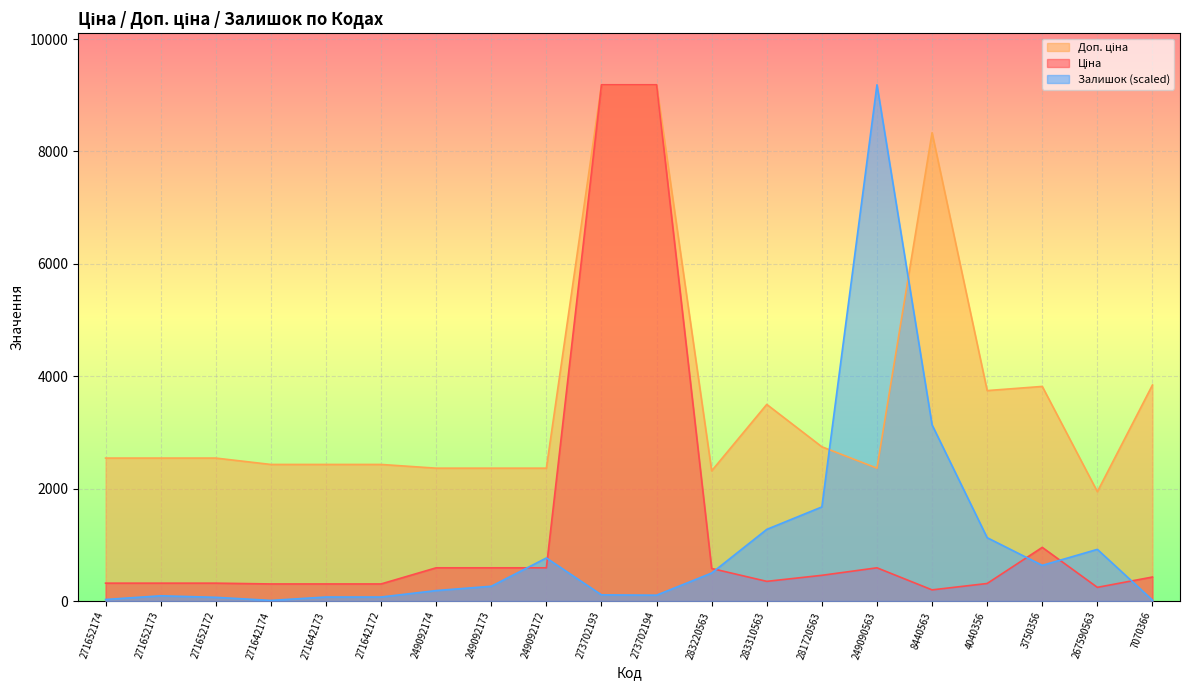

List the series in order of their peak value, highest first.

Ціна, Доп. ціна, Залишок